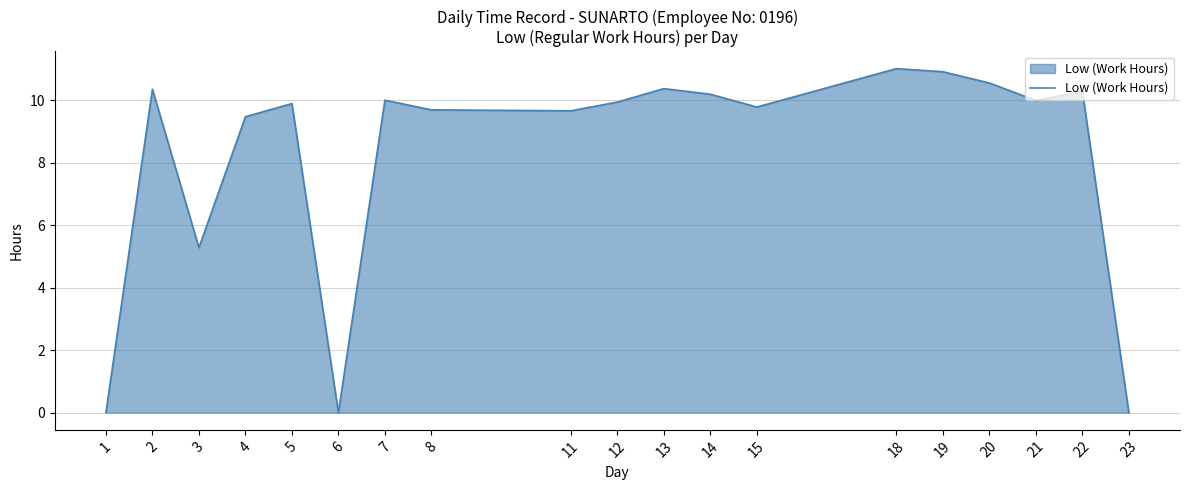

How many lines are shown in the chart?

1